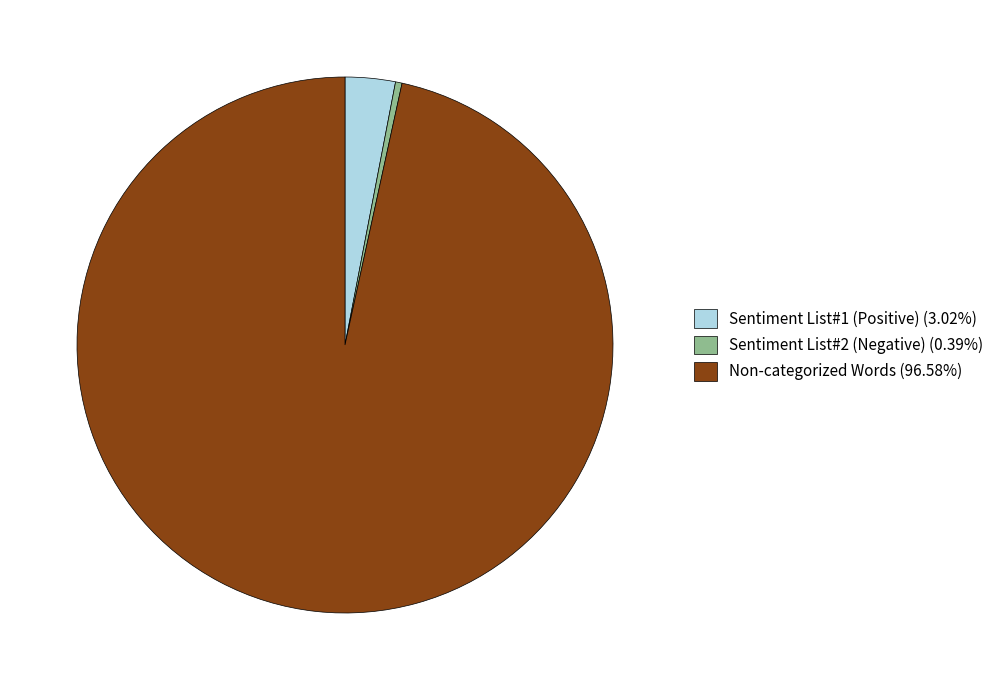

Combined, do Sentiment List#2 (Negative) (0.39%) and Sentiment List#1 (Positive) (3.02%) account for over 50%?

No